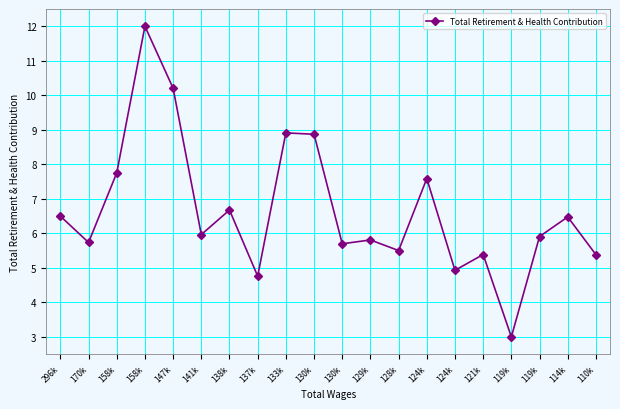

How many lines are shown in the chart?

1